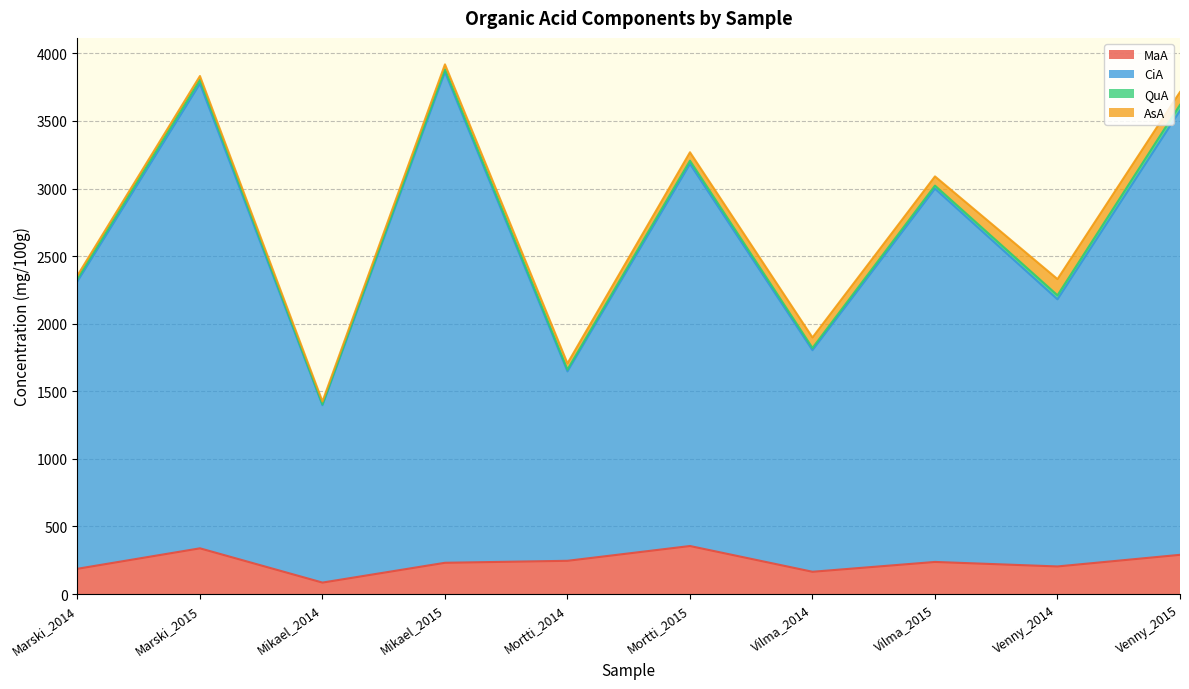

What is the label of the 1st point from the right?

Venny_2015